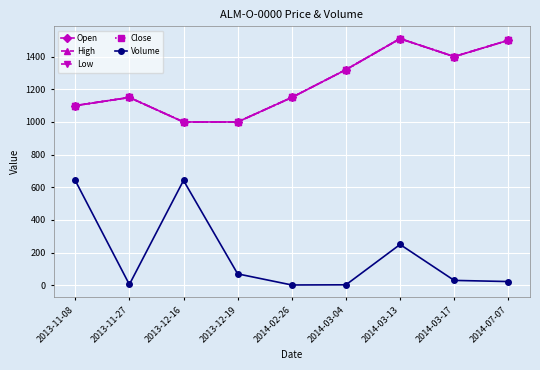

Is this an area chart (filled region under the line)?

No